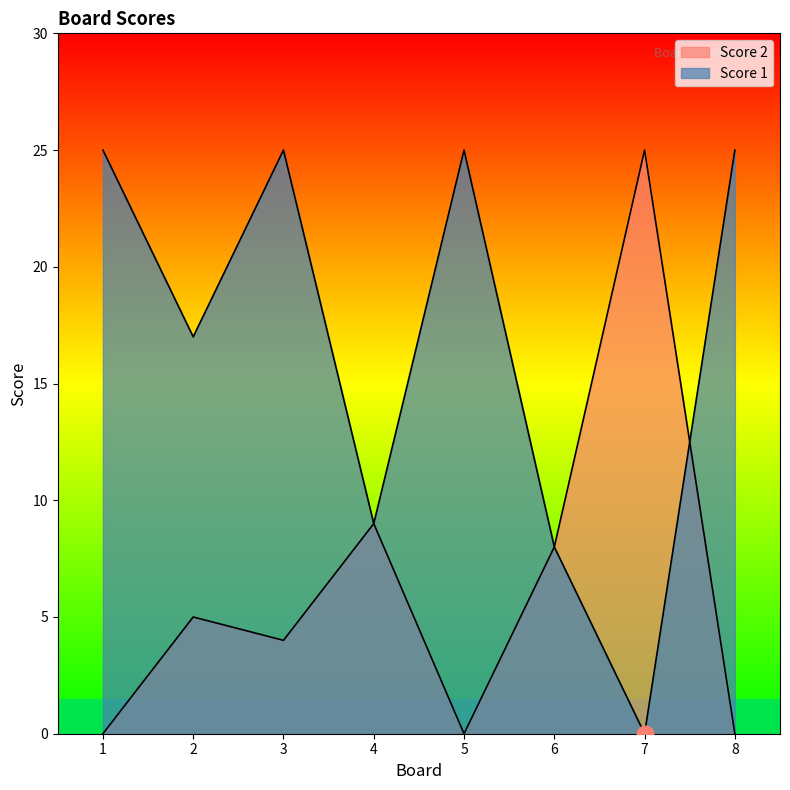

Between which two adjacent categories do Score 1 and Score 2 first intersect?

7 and 8